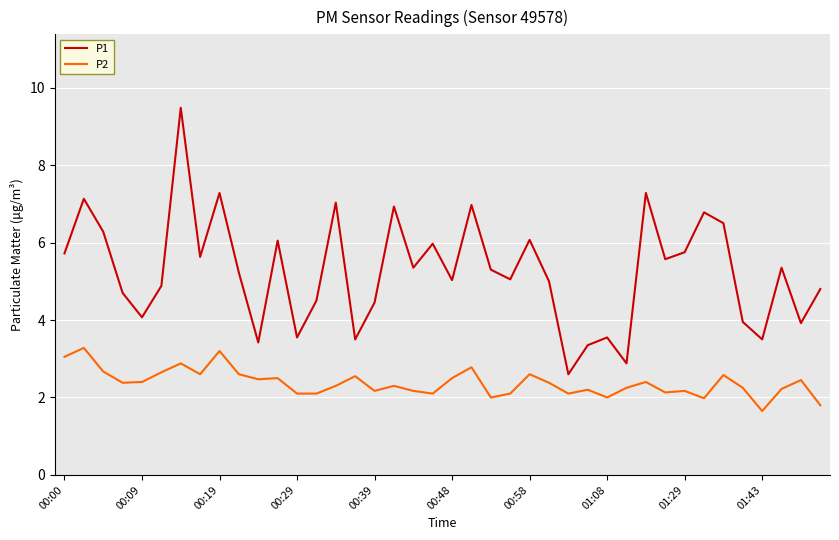

What is the maximum value shown in the chart?

9.5